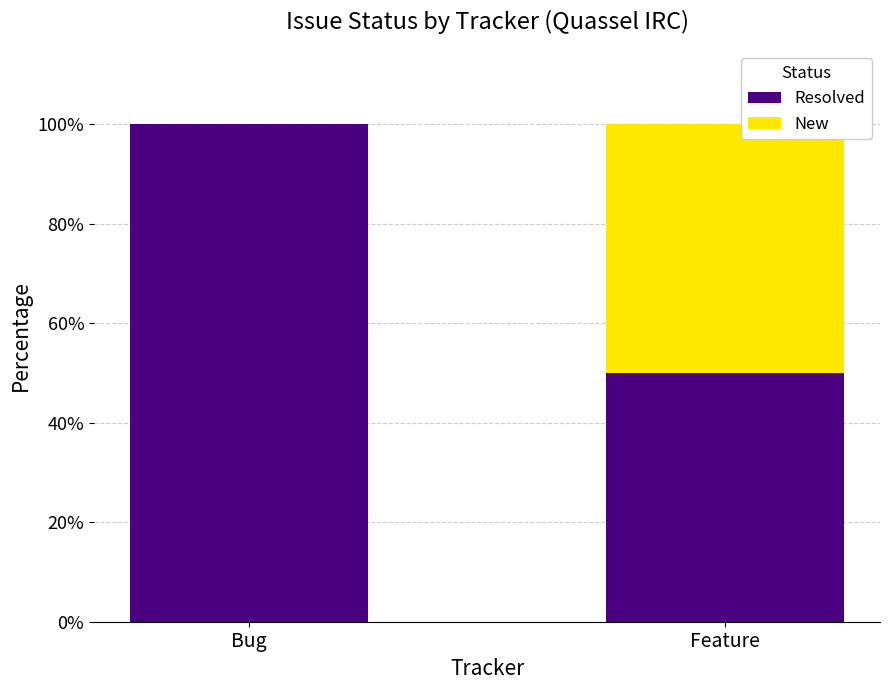

Are the bars grouped side by side (vs. stacked)?

No